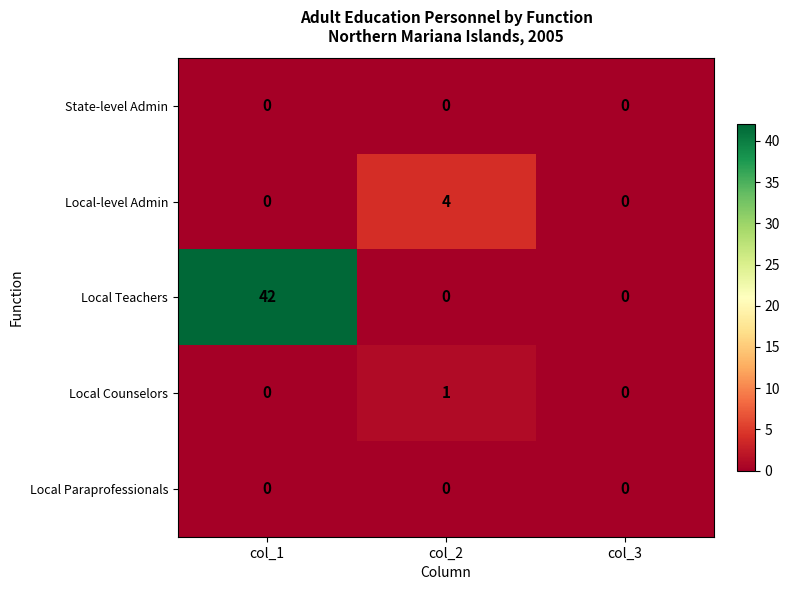

At how many categories does at least one series exceed 21?

1